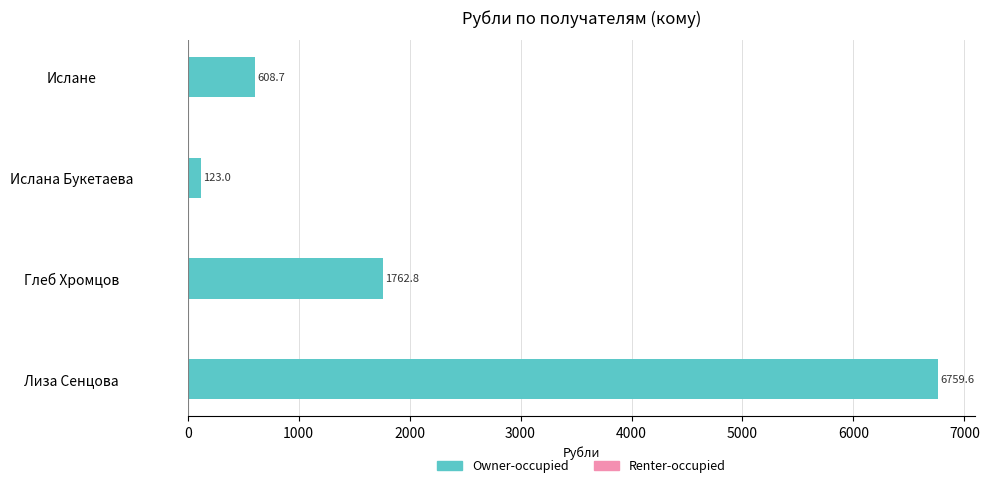

Which has a higher value, Глеб Хромцов or Ислана Букетаева?

Глеб Хромцов